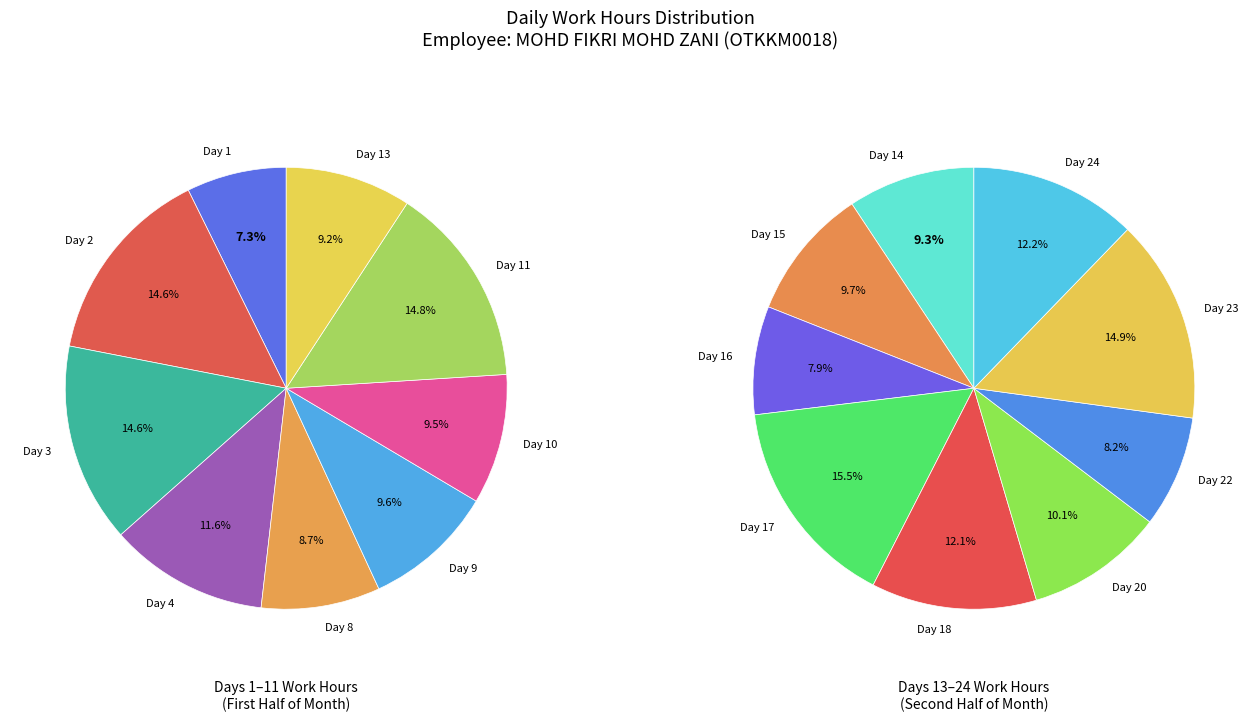

Approximately how many times larger is the value at Day 1 compared to Day 22?

0.9